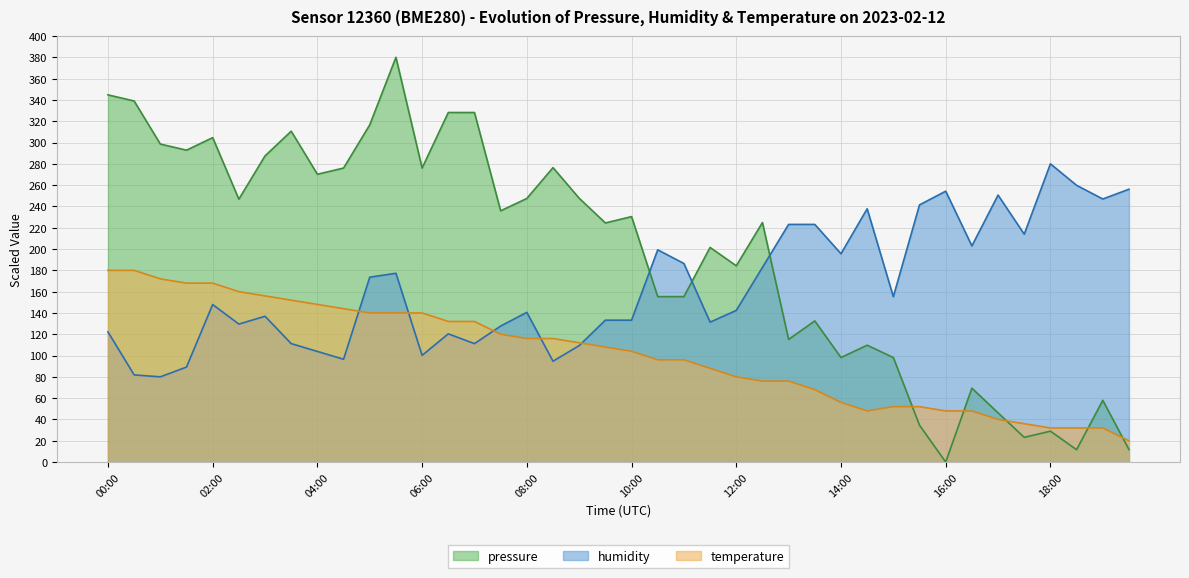

What is the label of the 38th point from the left?

18:30